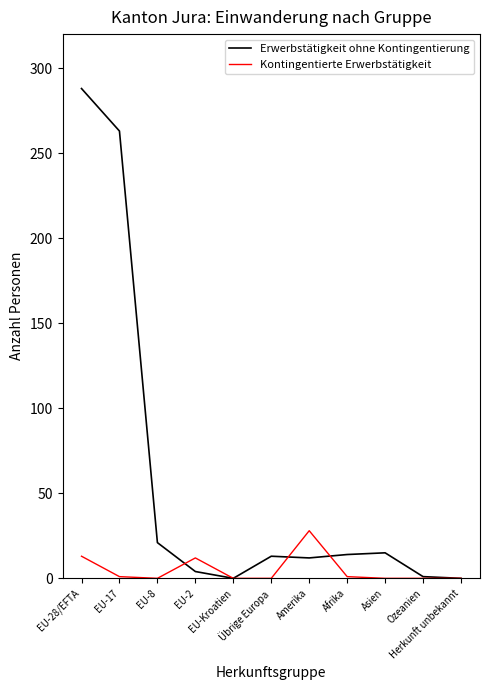

At which category does the chart reach its peak across all series?

EU-28/EFTA